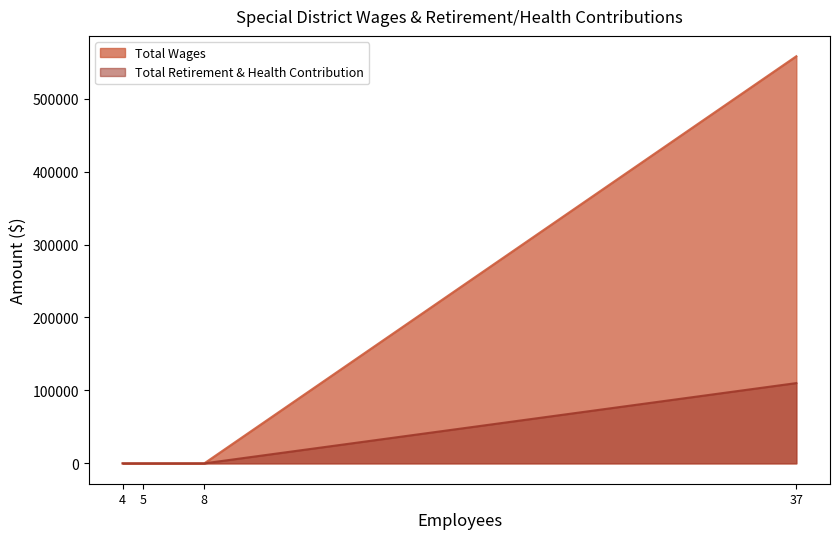

How many distinct data groups are displayed?

2